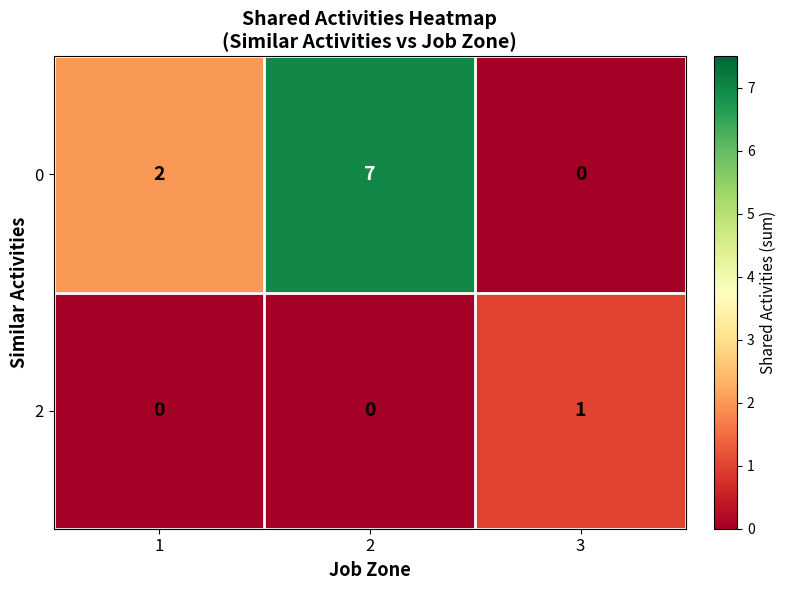

How many 2 values are between 0 and 1?

3